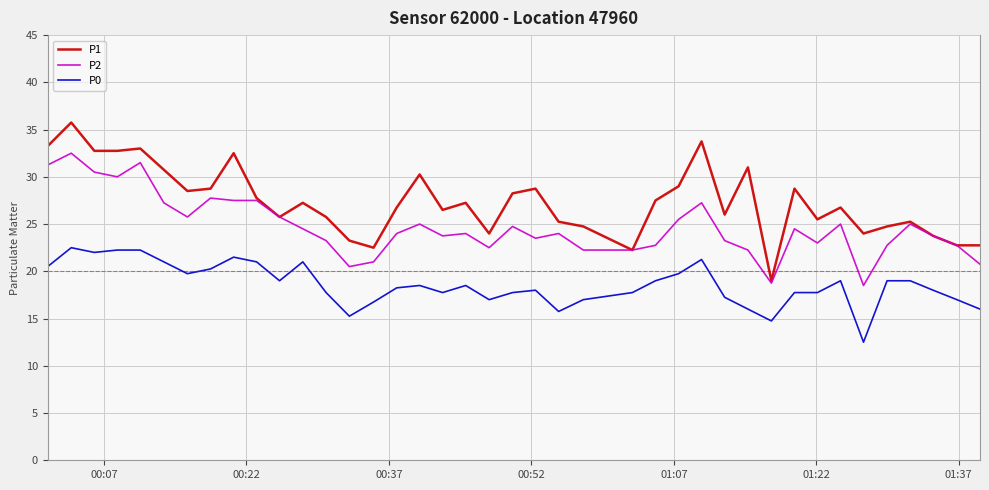

Which series has the widest spread of values?

P1